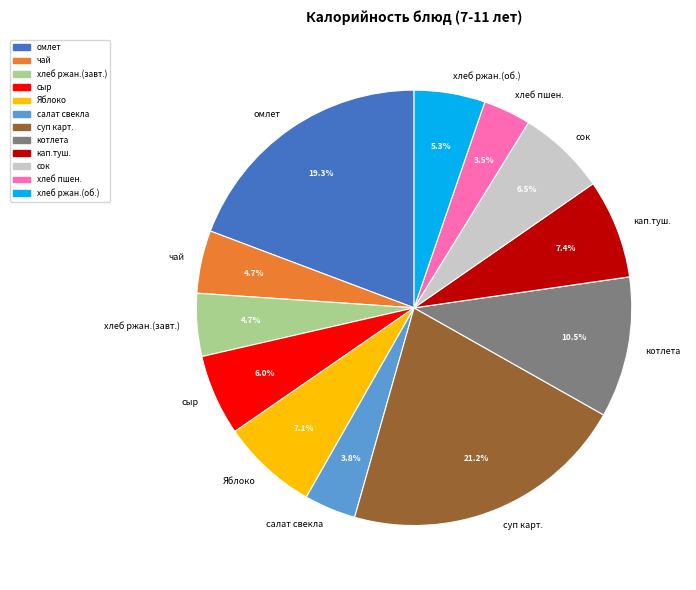

What portion of the pie excludes салат свекла?

96.2%